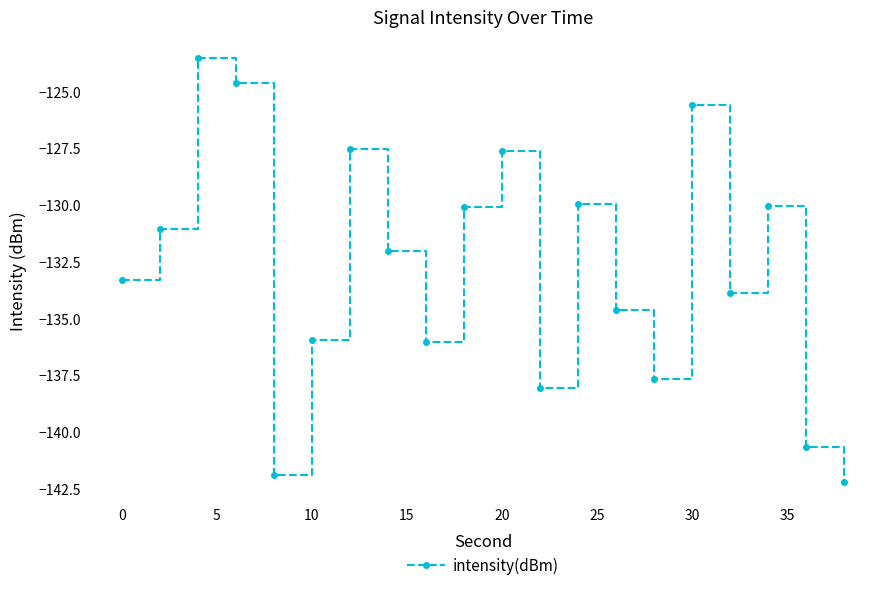

What is the maximum value shown in the chart?

-123.5